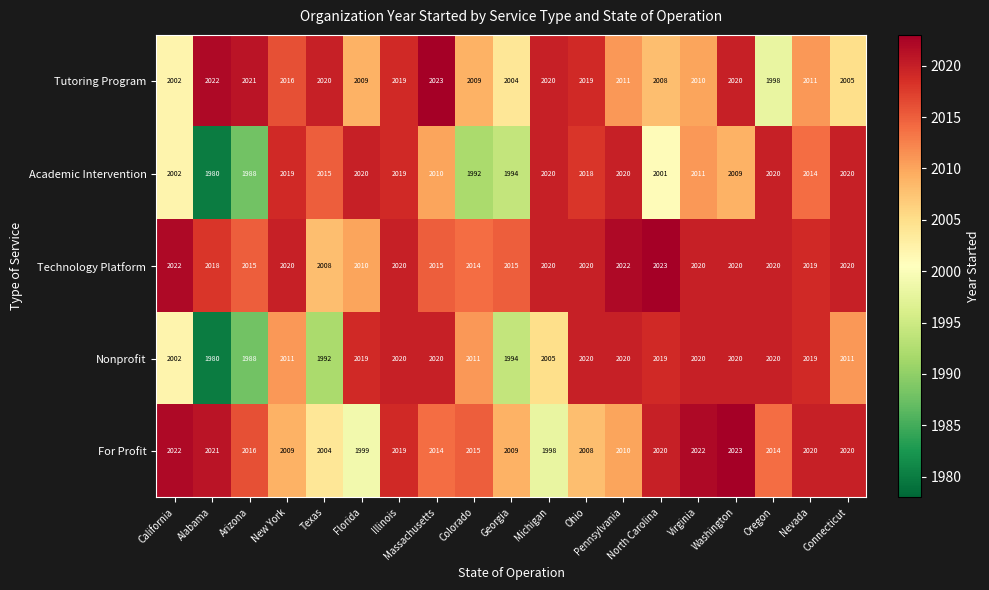

The value of Nonprofit at Oregon is 622. True or false?

False